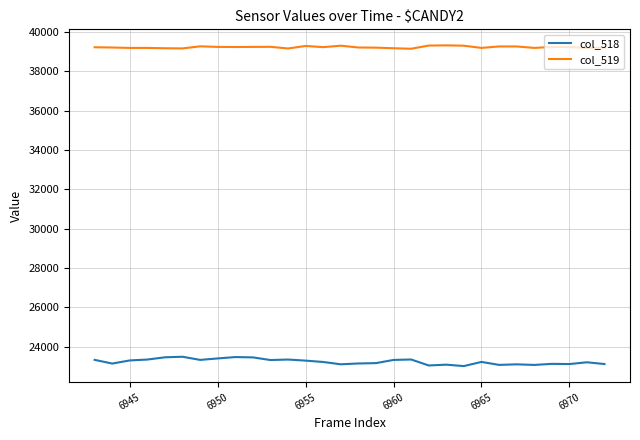

Rank the series by their average value, from lowest to highest.

col_518, col_519